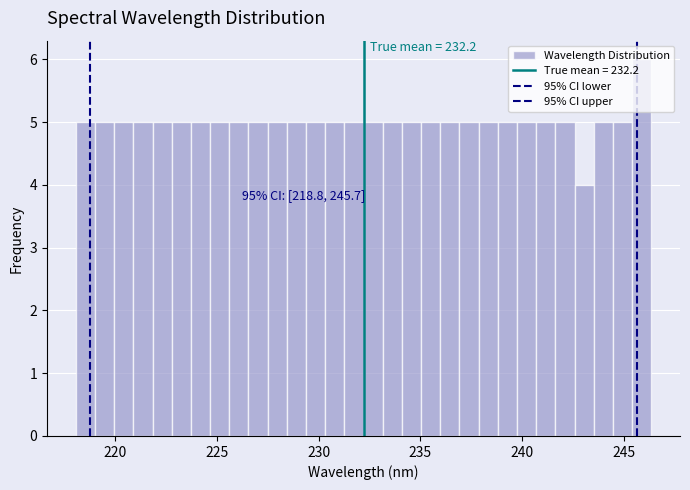

Around what value on the x-axis is the tallest bar? Give the approximate position of its centre, as read against the axis.

246.0